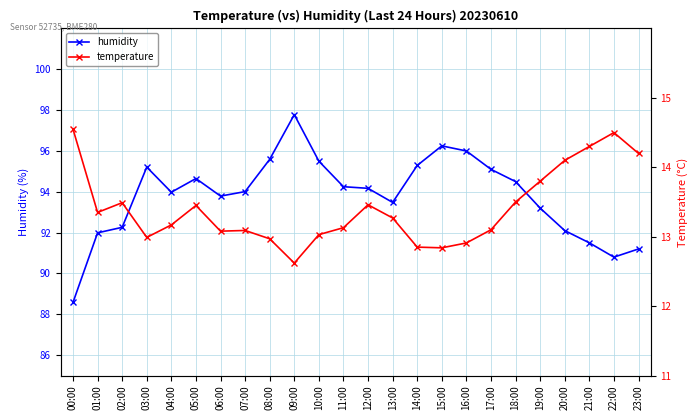

Does the chart have visible grid lines?

Yes